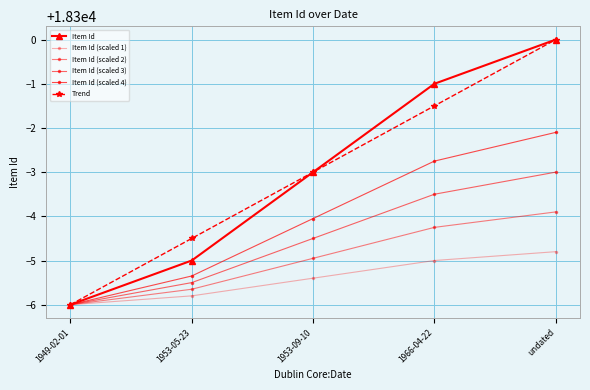

How many values in the Item Id (scaled 4) series exceed 18295?

3